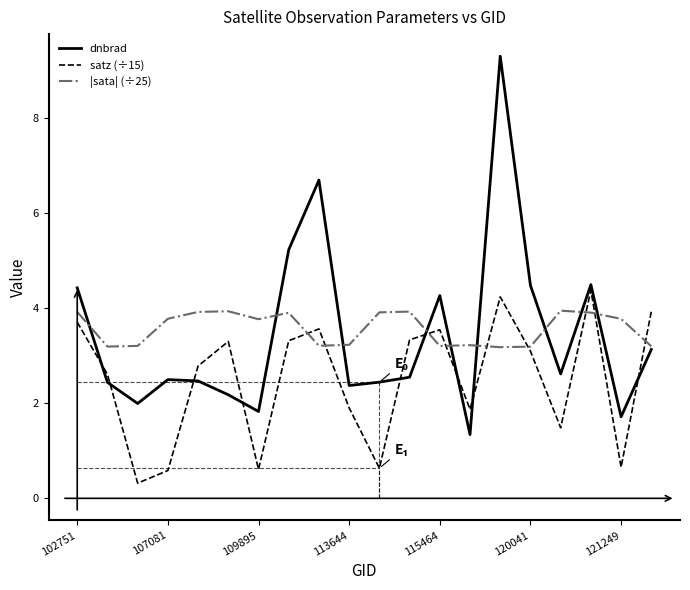

Which series has the widest spread of values?

dnbrad